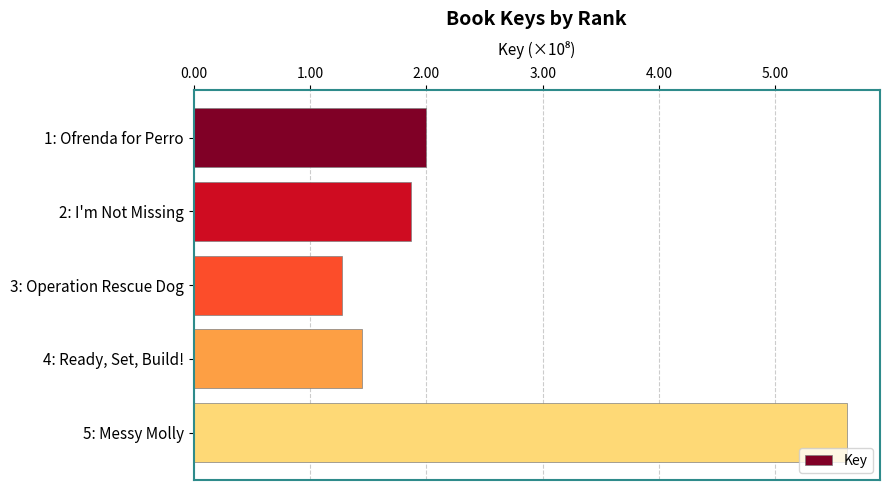

What is the sum of all values?

1220971720